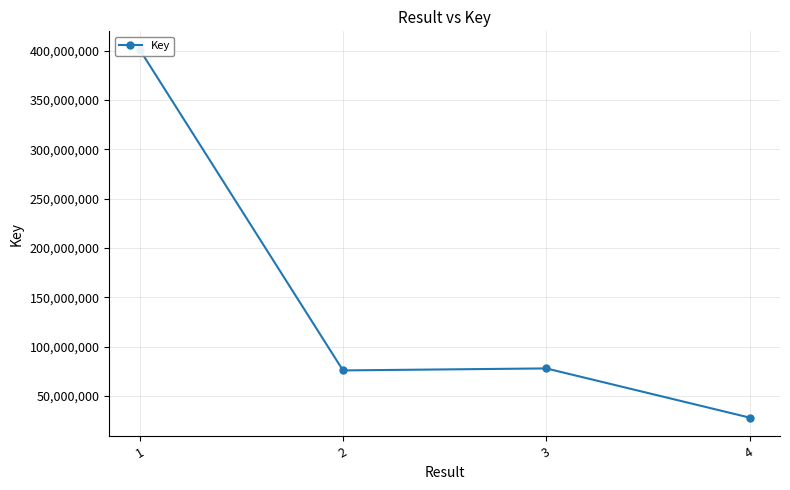

How many values are below 77870460?

2